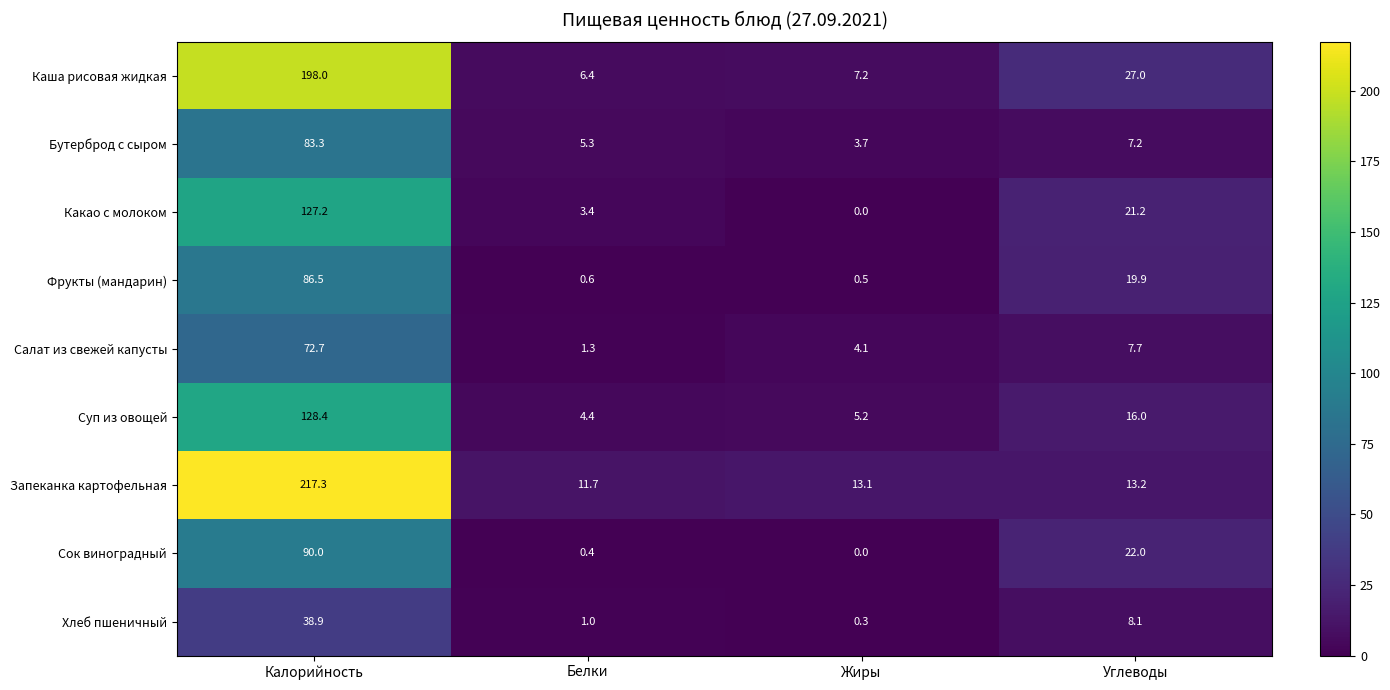

What is the approximate value of Бутерброд с сыром at Жиры?

3.7